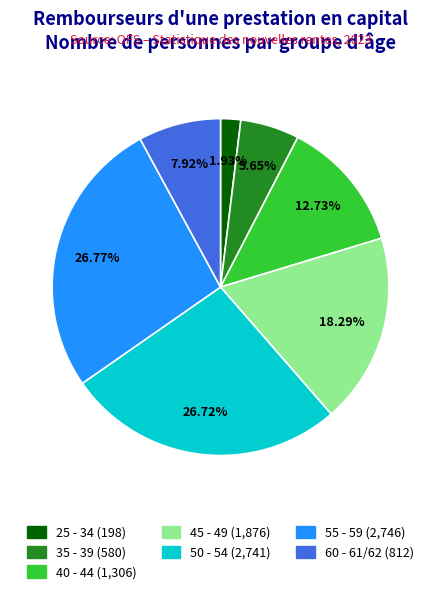

Approximately how many times larger is the value at 55 - 59 compared to 50 - 54?

1.0